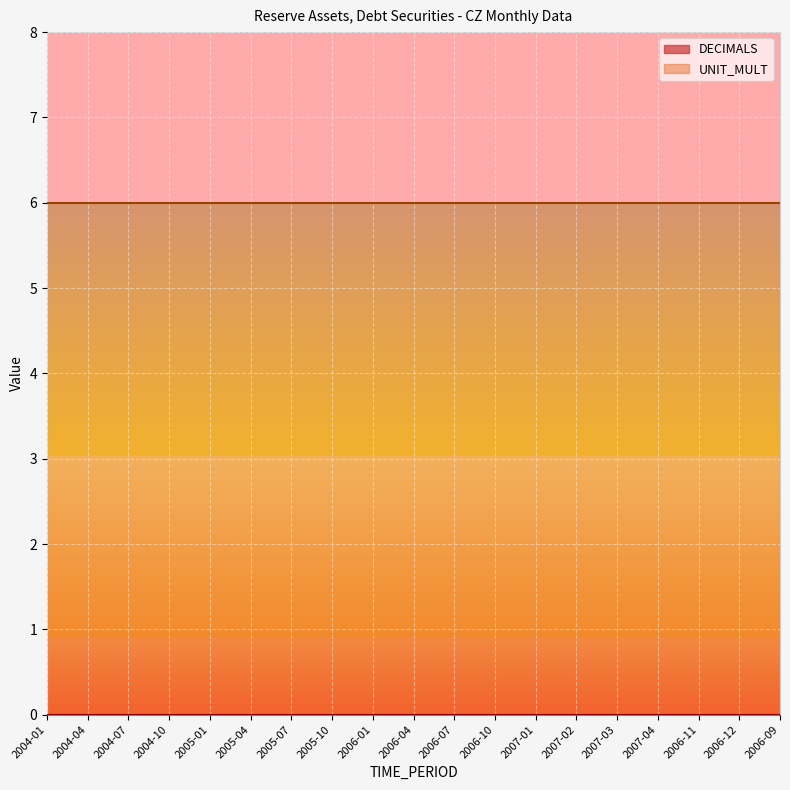

At how many categories does at least one series exceed 3?

19